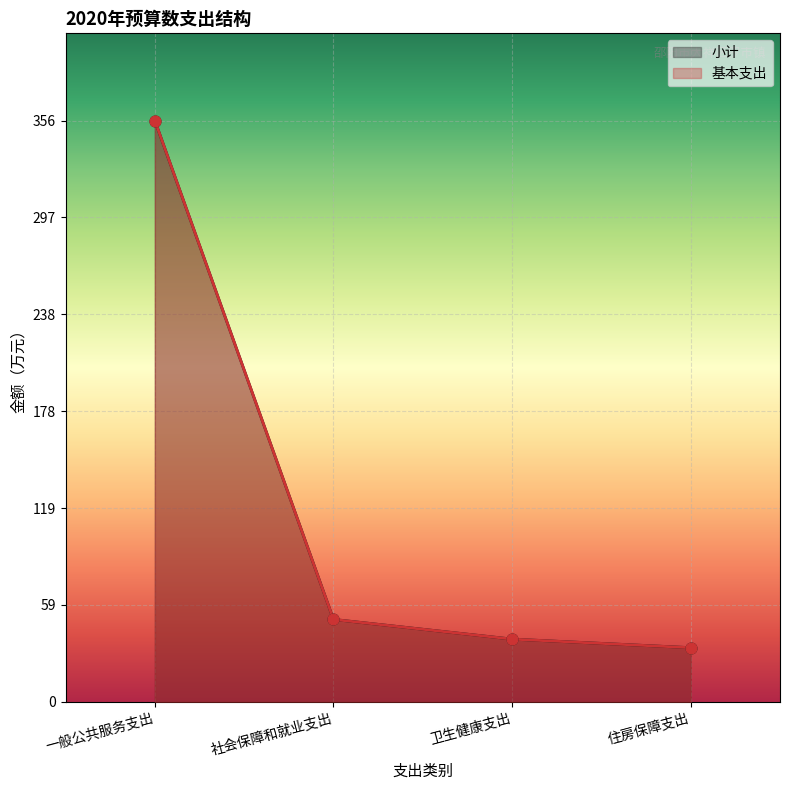

What is the total value across all series at 一般公共服务支出?

712.9